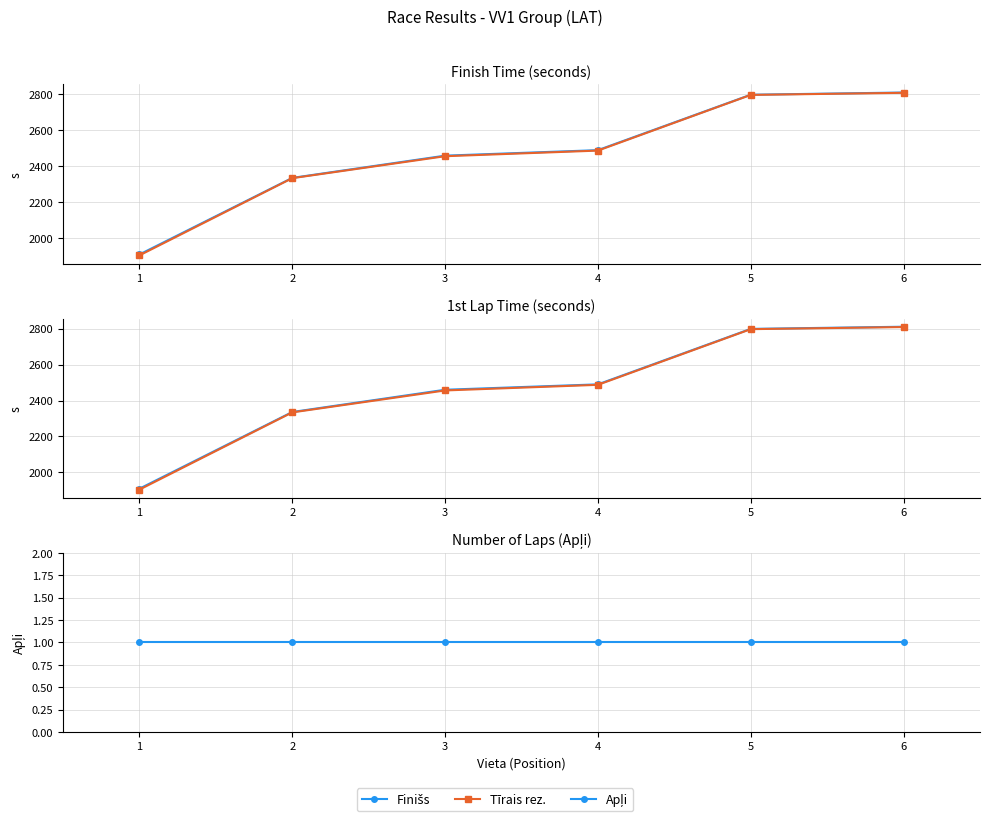

True or false: Tīrais rez. and 1. aplis cross at least once.

False